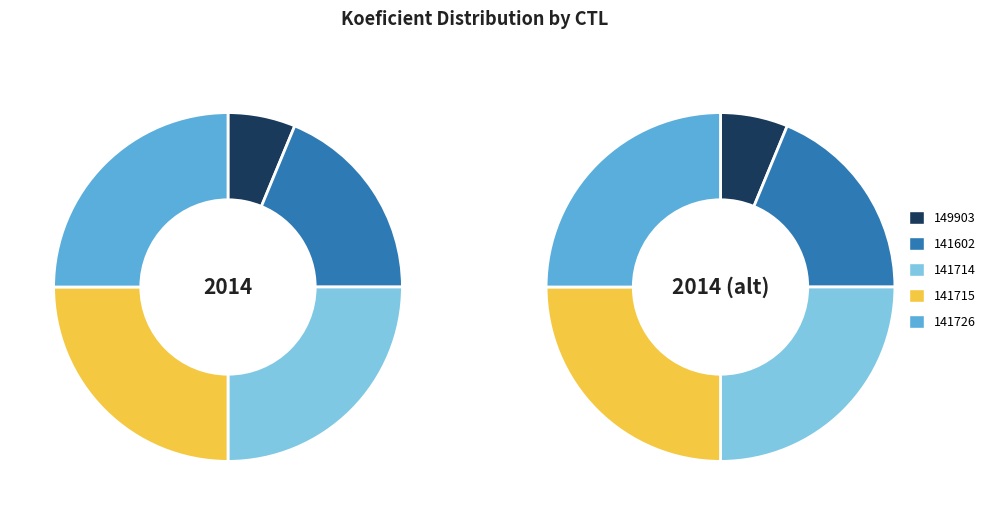

What percentage is the 141714 slice, to the nearest percent?

25%